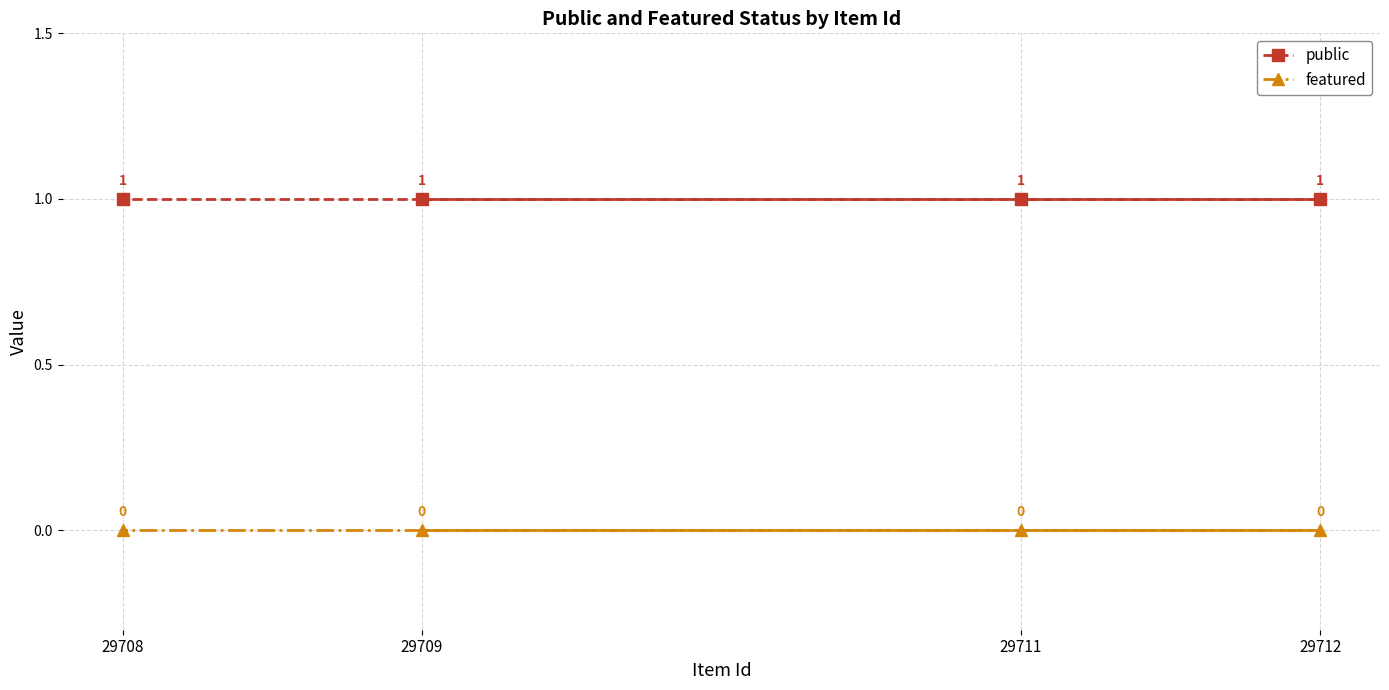

Which has a higher value, 29711 or 29709?

29711